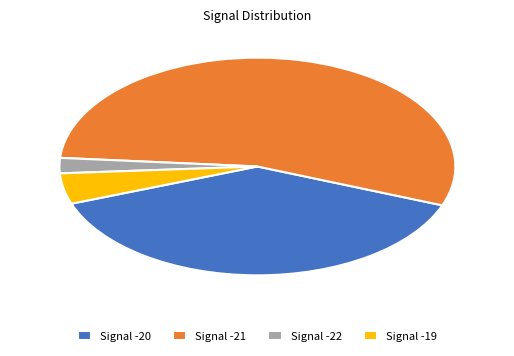

What is the ratio of the value at Signal -20 to the value at Signal -19?

8.5